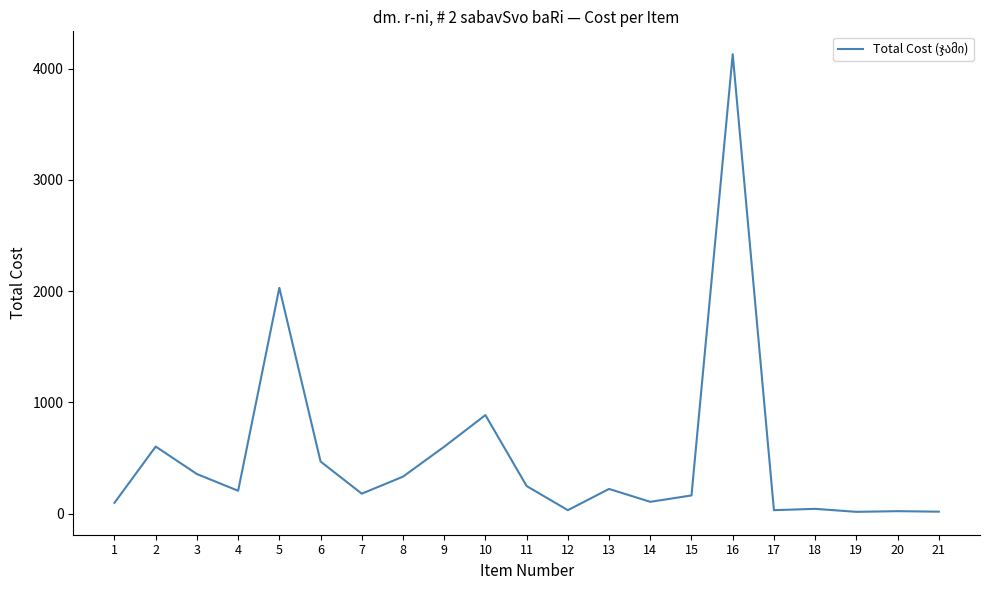

What is the difference between the maximum and minimum values?

4115.0